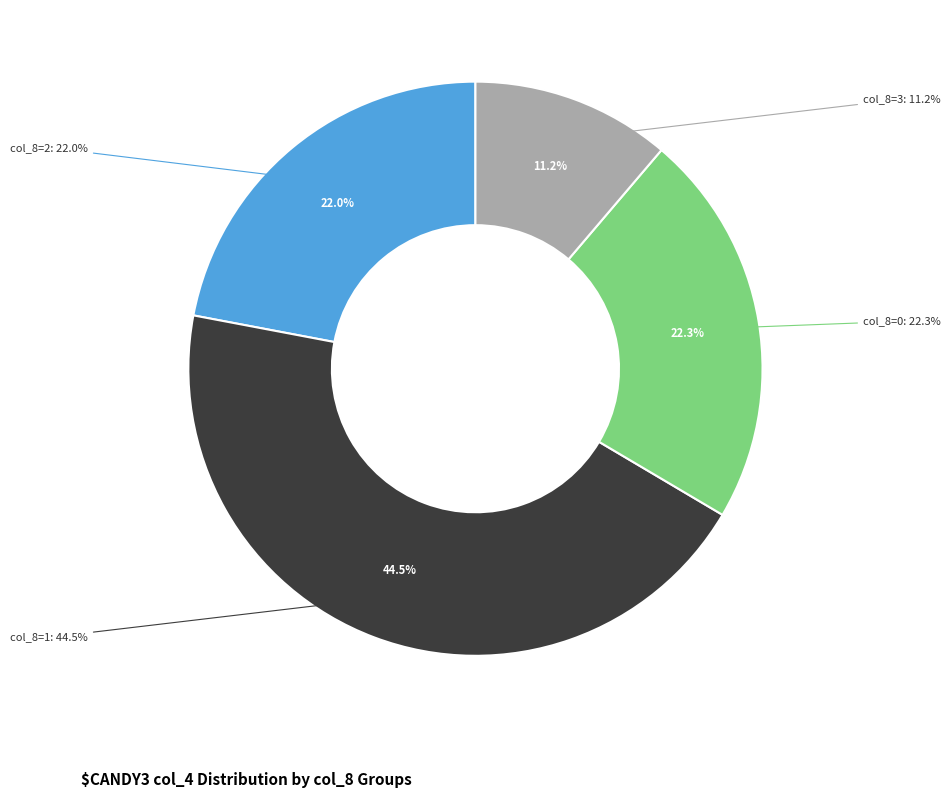

Is col_4=9969 the majority of the pie?

No